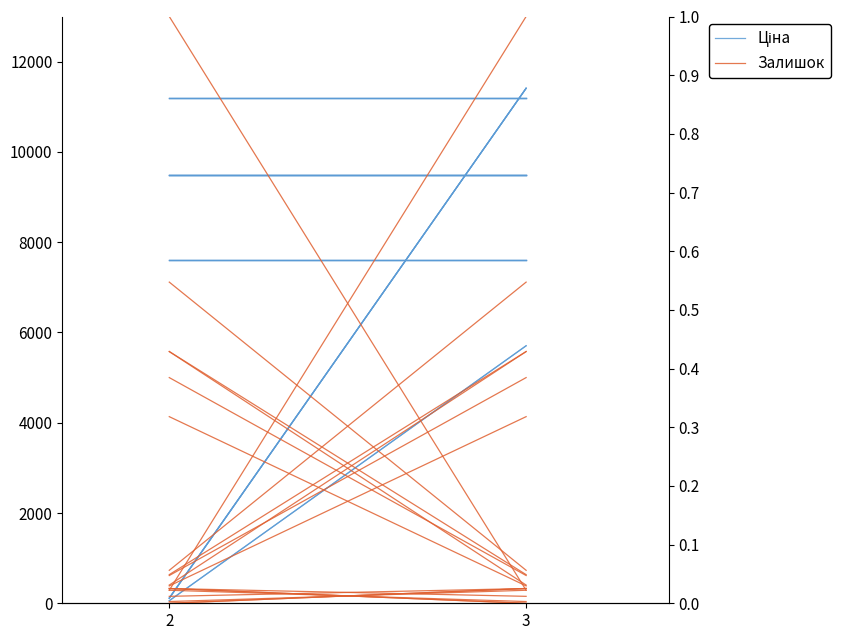

At which category is the sum across all series the highest?

3